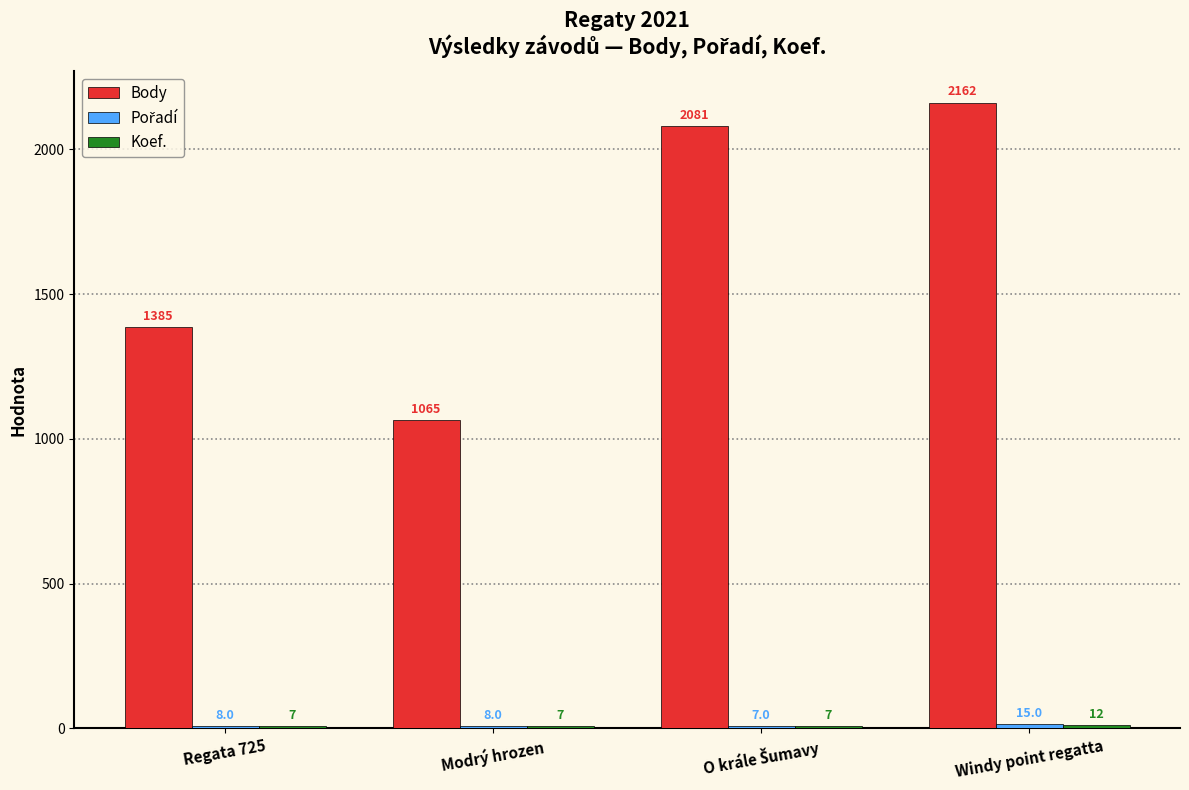

How many bars are there in total?

12